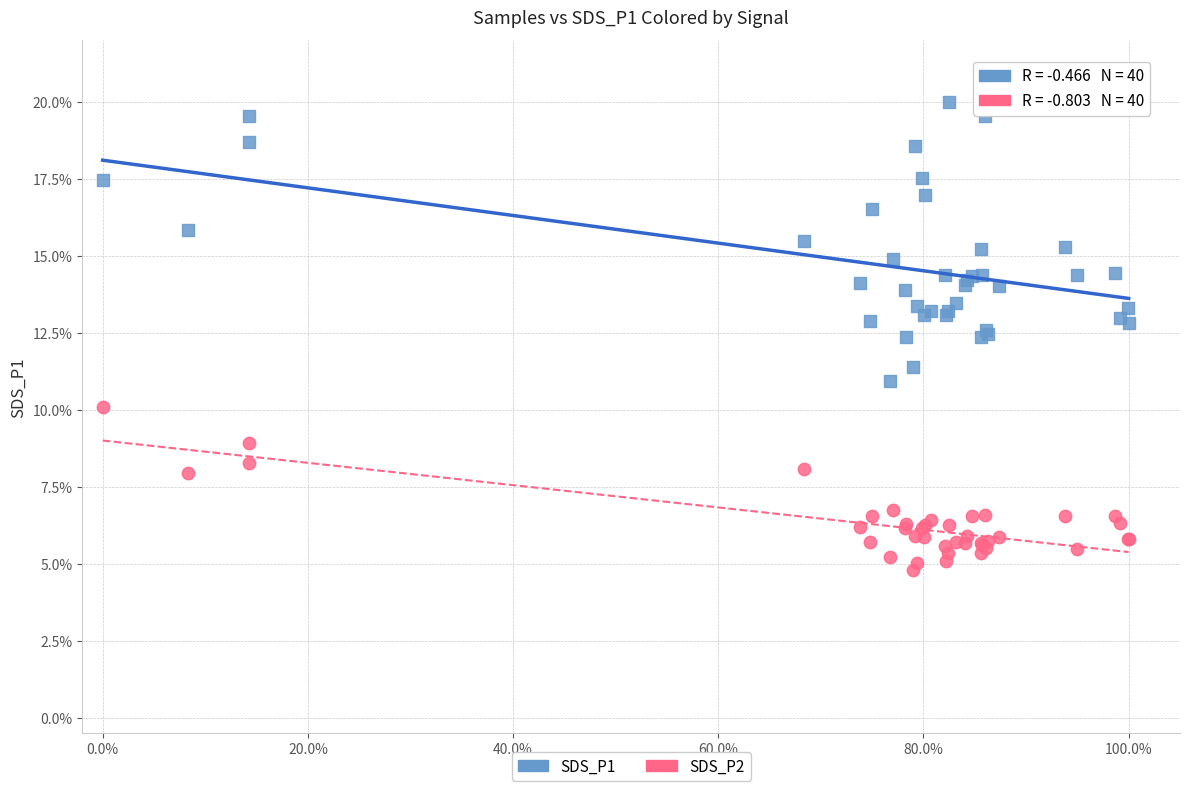

Which series has the largest Y range (max minus min)?

SDS_P1